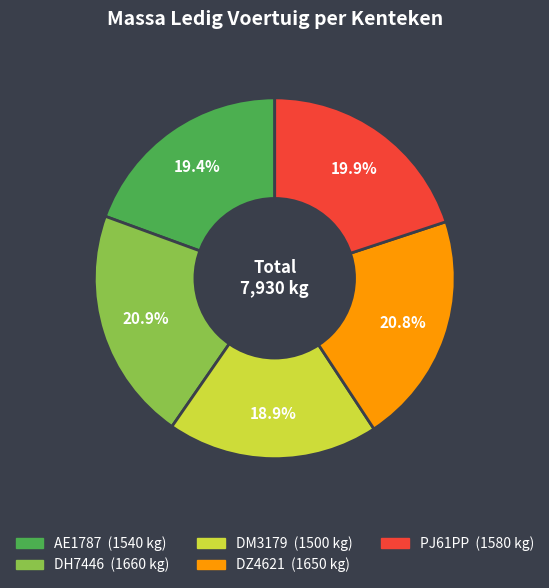

Combined, what portion of the pie is DH7446 and DM3179?

39.8%